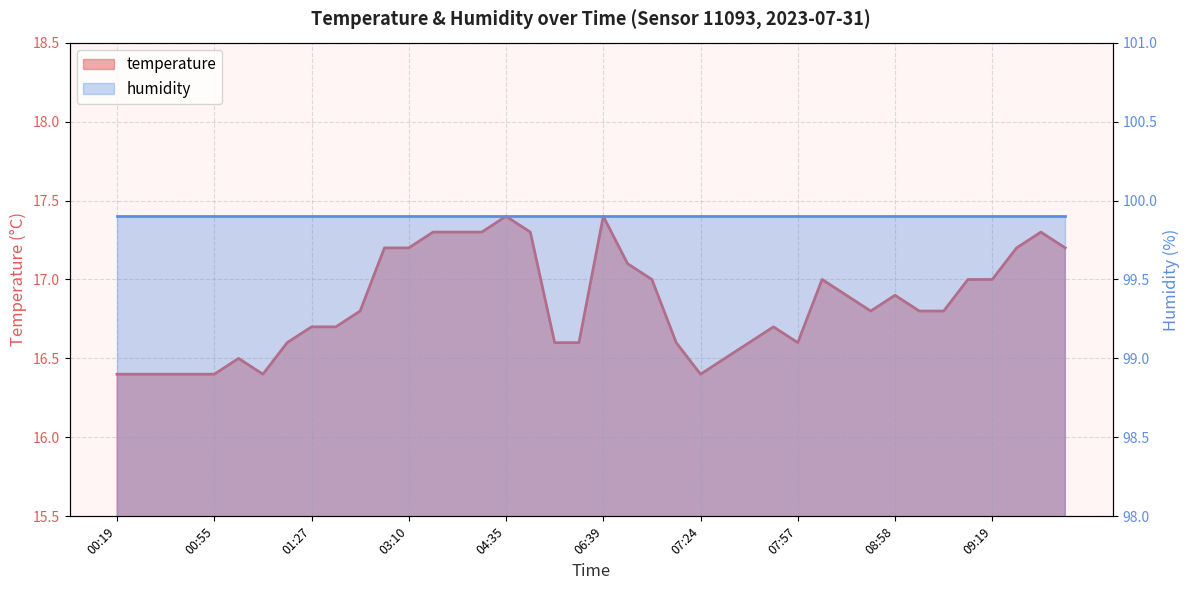

Which category has the lowest value across all series?

00:19